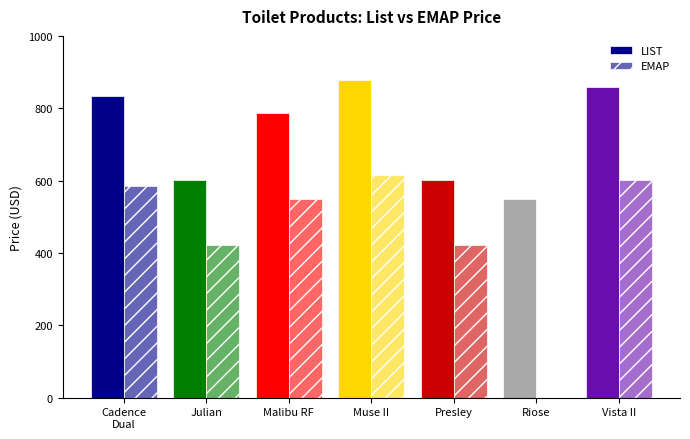

Rank the categories by LIST value from highest to lowest.

Muse II, Vista II, Cadence
Dual, Malibu RF, Julian, Presley, Riose